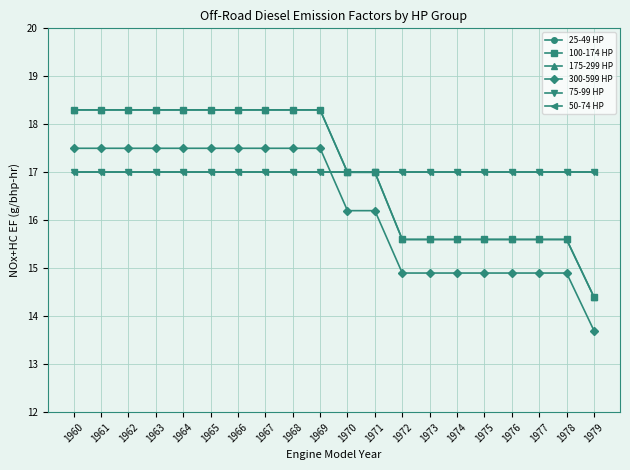

What is the sum of all 300-599 HP values?

325.4